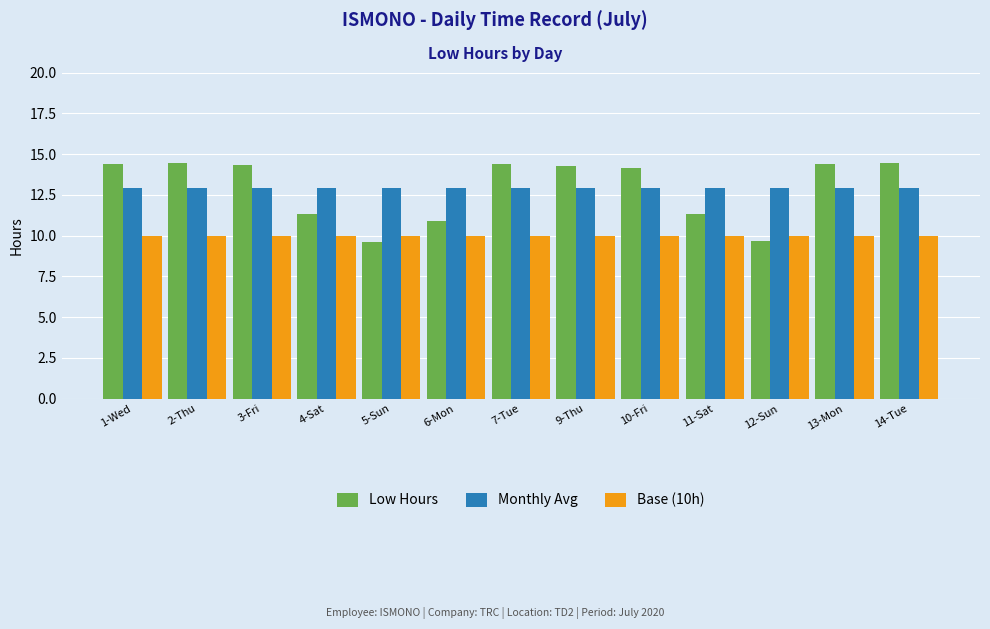

Which series has the widest spread of values?

Low Hours